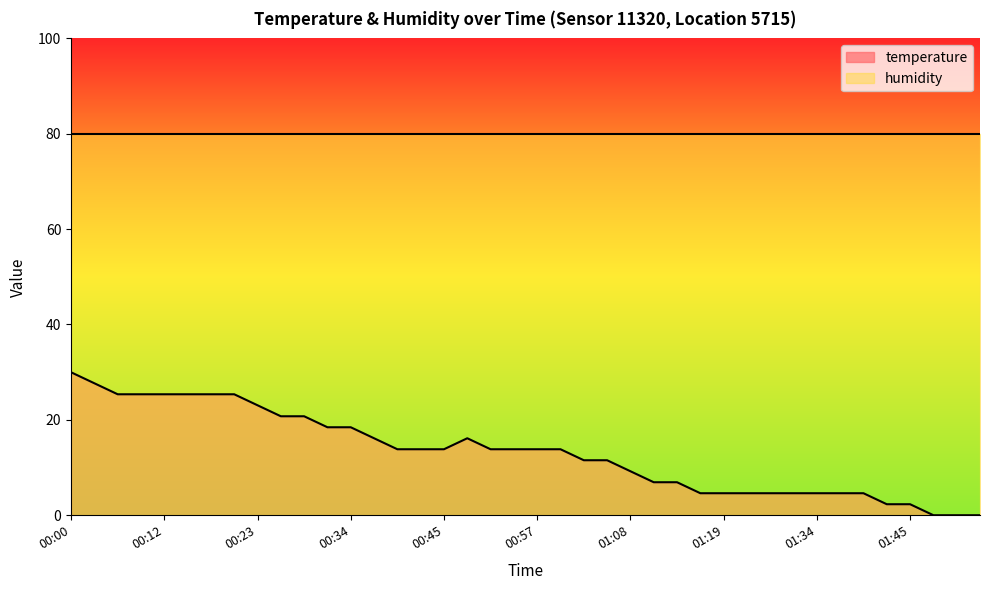

How many points are higher than both their immediate neighbors (excluding endpoints)?

1